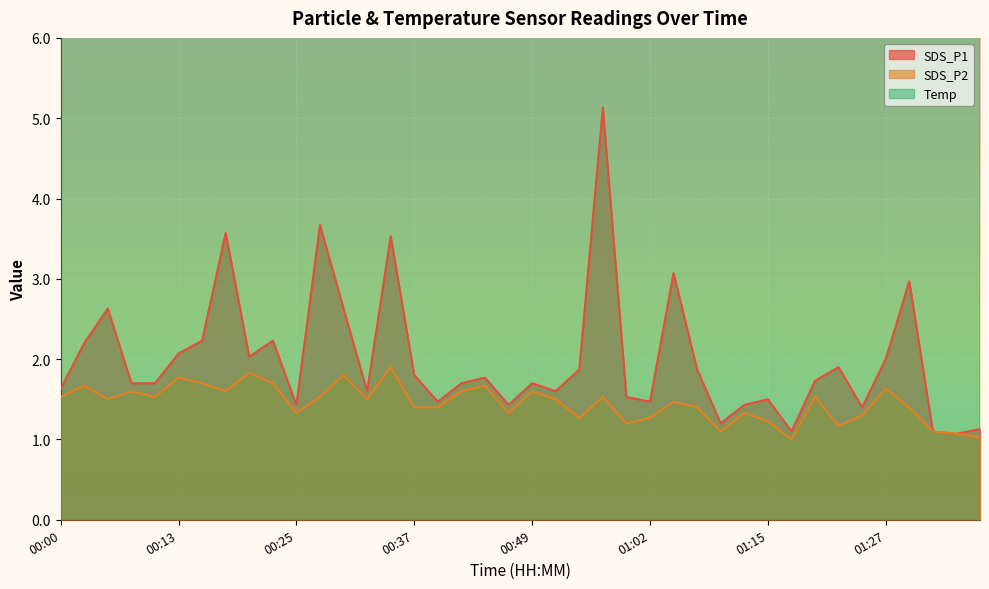

What is the label of the 31st point from the left?

01:15